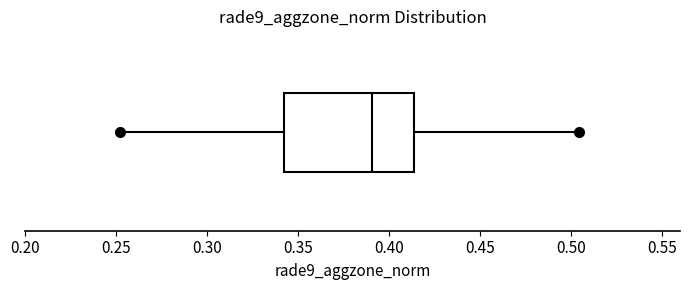

Transcribe this box plot: give where the median line is, the range the box spans, and where the two whiskers end, as read against the x-axis. The values are not printed on the chart, so give them approximately, as read against the axis.

median 0.390, box 0.345 to 0.415, whiskers 0.255 to 0.505